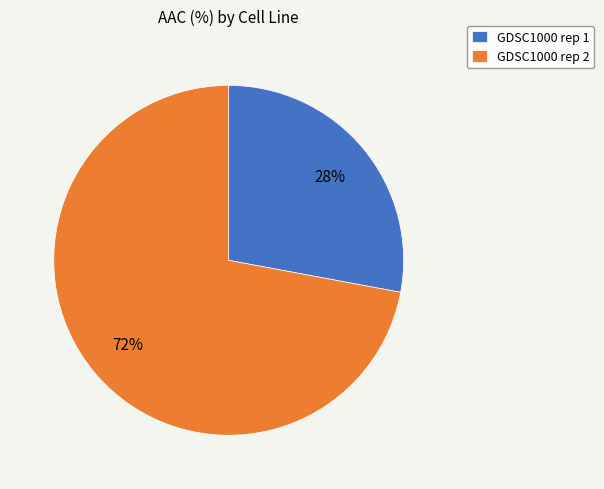

Which has a higher value, GDSC1000 rep 1 or GDSC1000 rep 2?

GDSC1000 rep 2